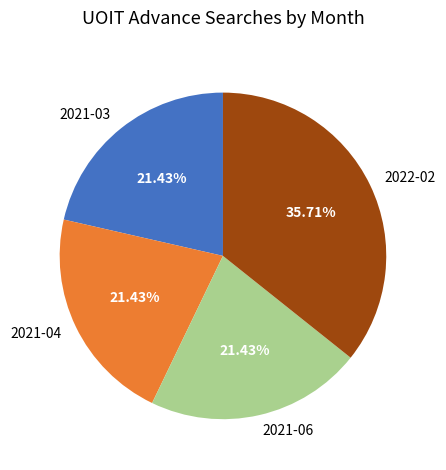

To the nearest percent, what is the difference between the largest and smallest slice percentages?

14%